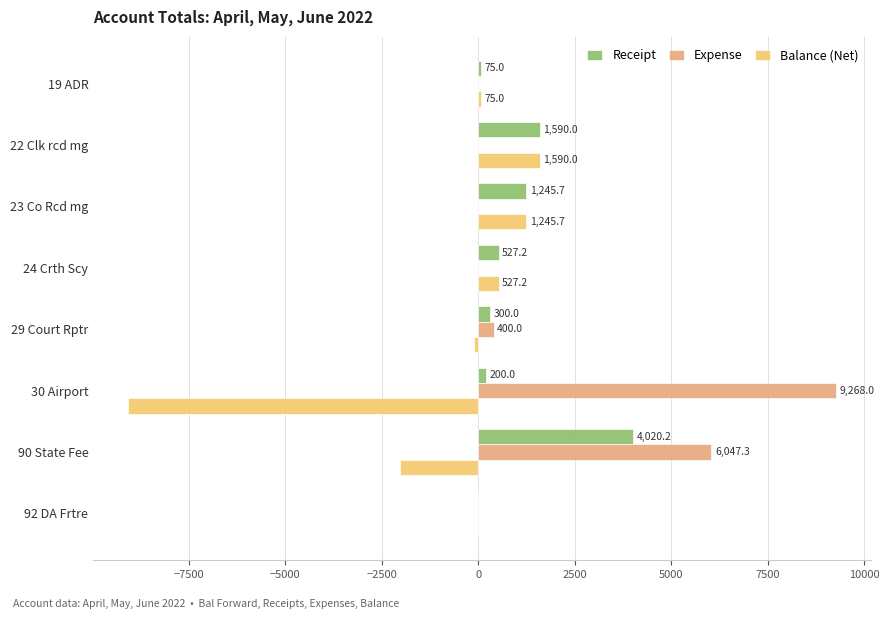

Reading left to right, list all the values displayed in this chart.

Receipt: 75.0	1590.0	1245.7	527.2	300.0	200.0	4020.2	0.0
Expense: 0.0	0.0	0.0	0.0	400.0	9268.0	6047.3	0.0
Balance (Net): 75.0	1590.0	1245.7	527.2	-100.0	-9068.0	-2027.1	0.0